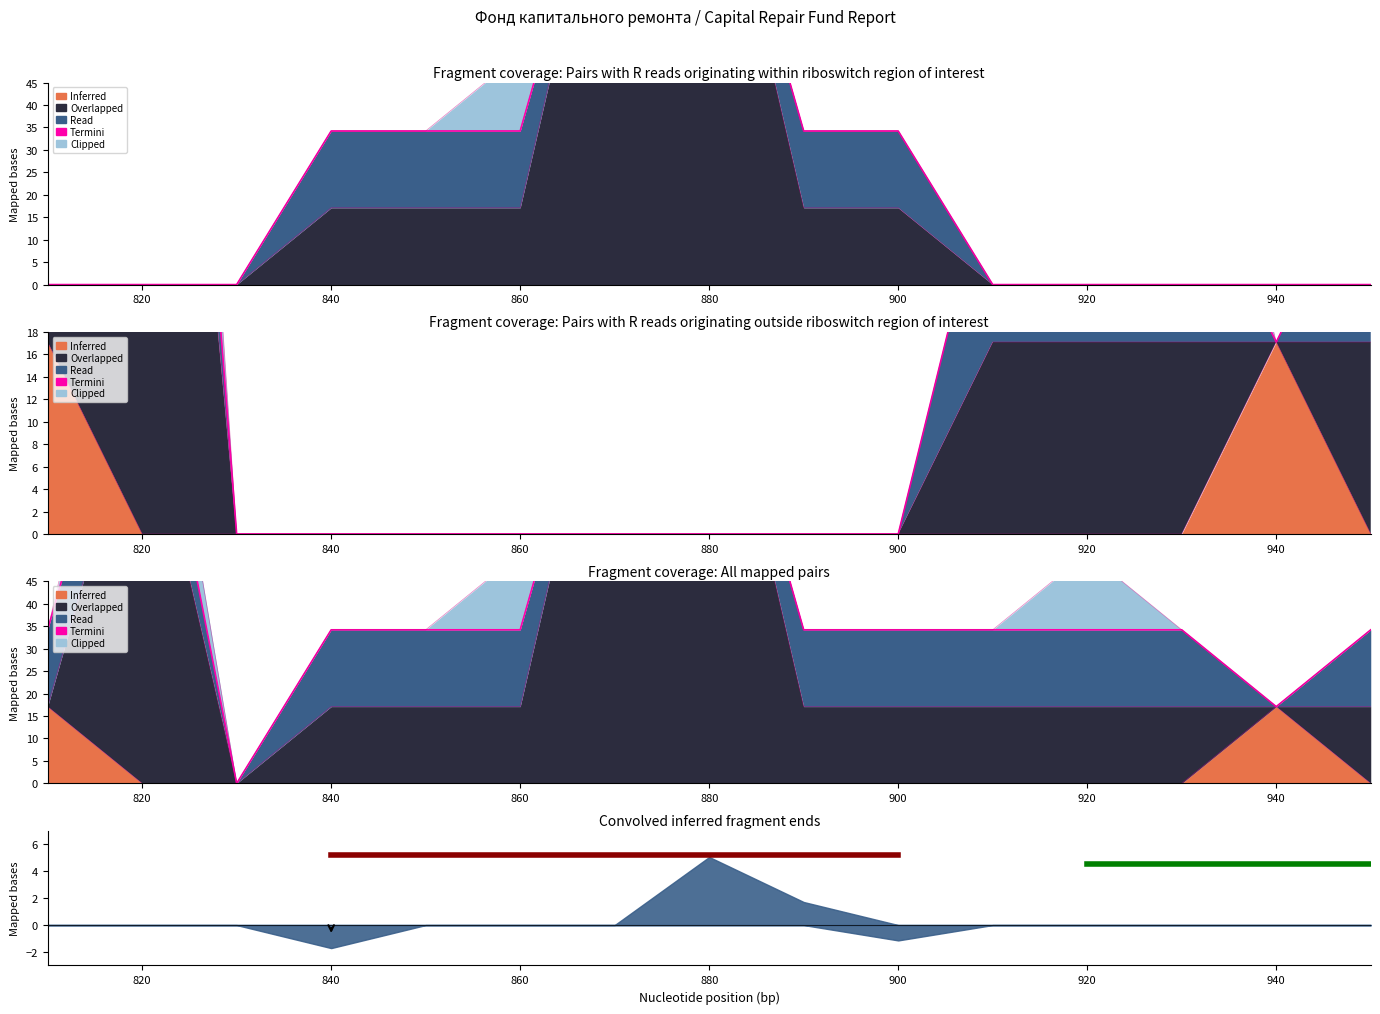

Is the value of Overlapped at 800 greater than the value of Inferred at 800?

No